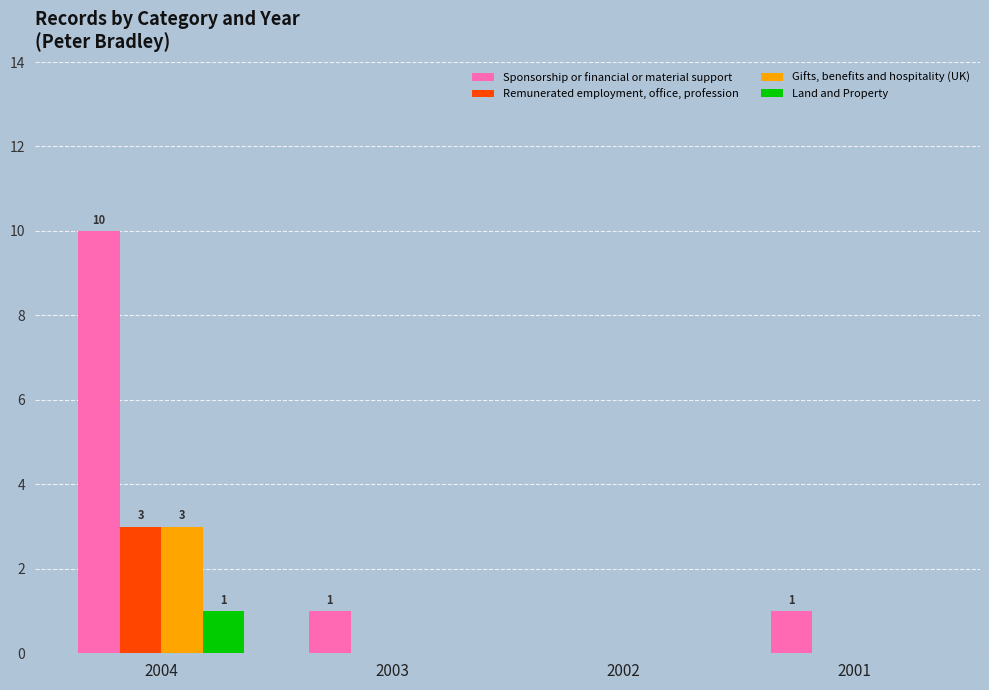

At which label does Land and Property reach its peak?

2004